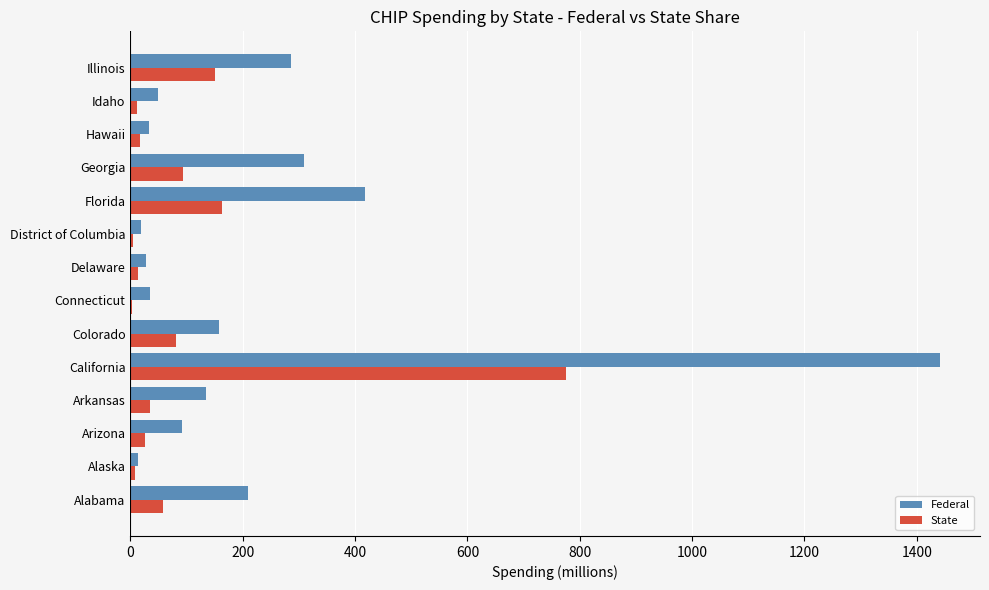

What is the highest value of the Federal series?

1440.6